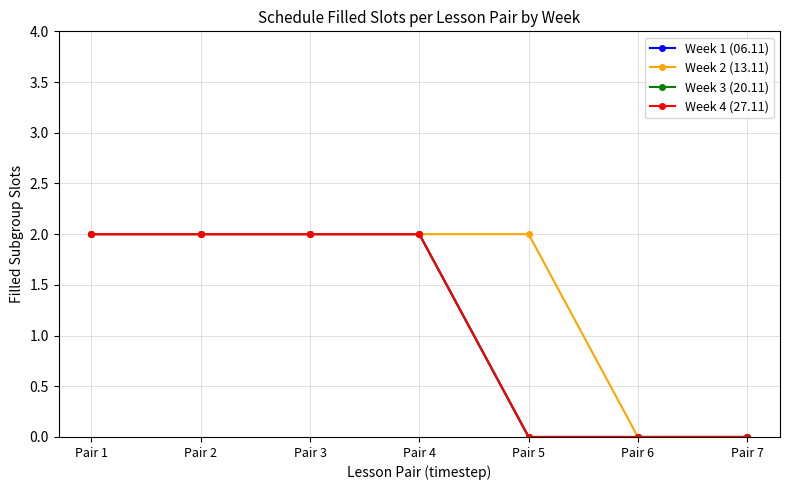

Which series has the largest total across all categories?

Week 2 (13.11)